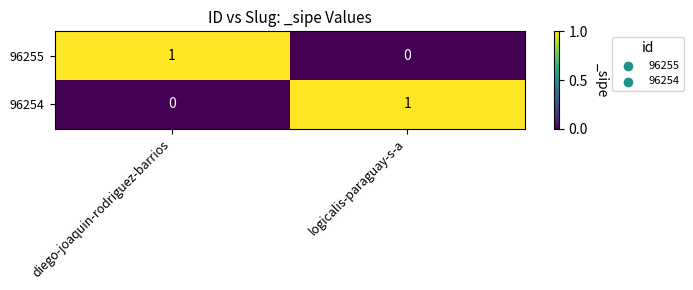

How many values in 96254 are above zero?

1